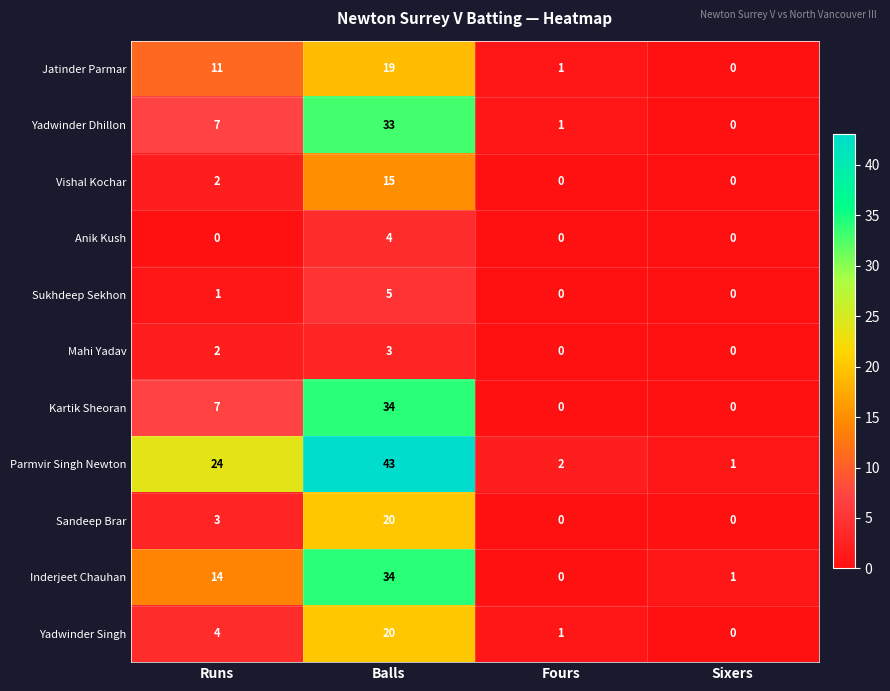

Which series has the largest range (max minus min)?

Parmvir Singh Newton